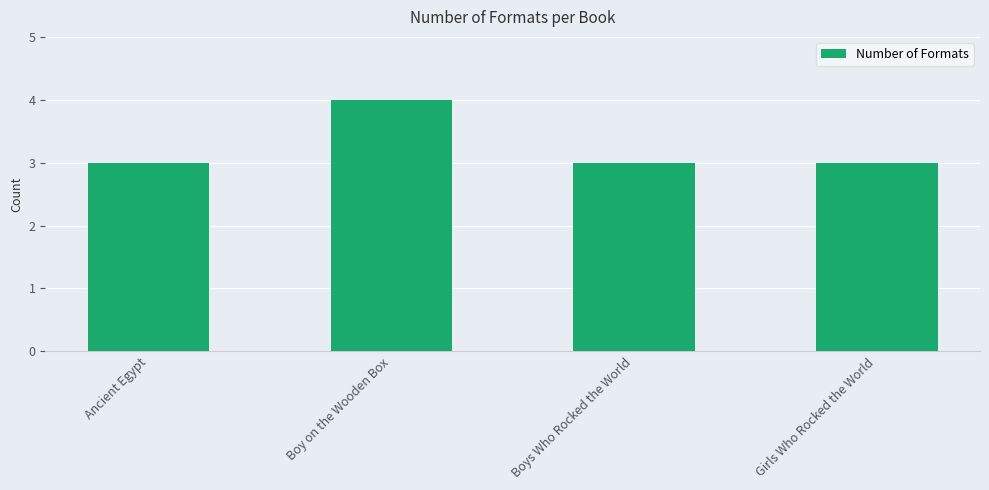

Which category has the highest value across all series?

Boy on the Wooden Box